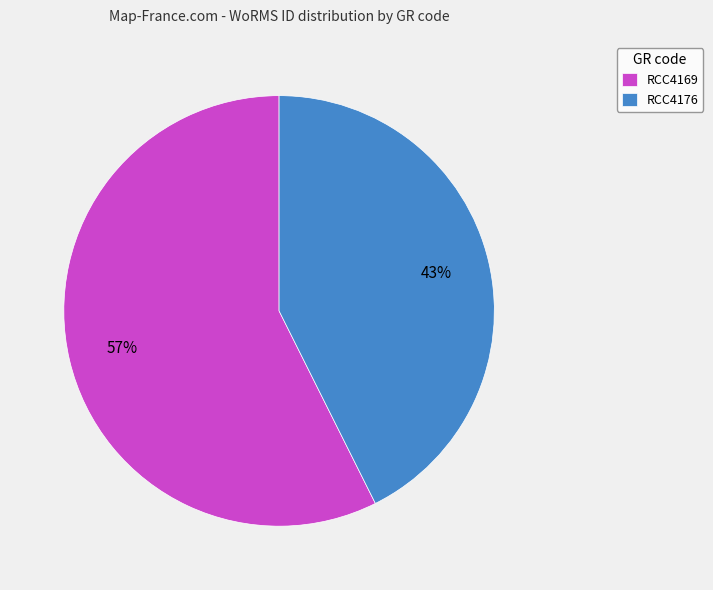

True or false: RCC4169 accounts for 69% of the total.

False